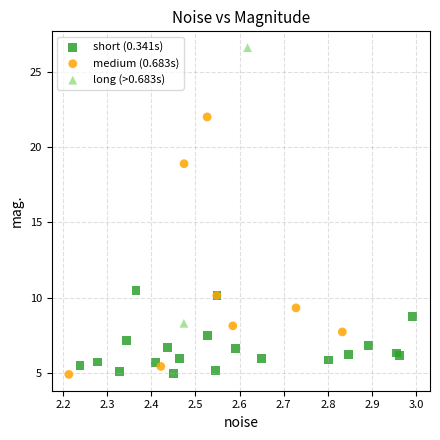

Which series reaches the maximum Y coordinate?

long (>0.683s)